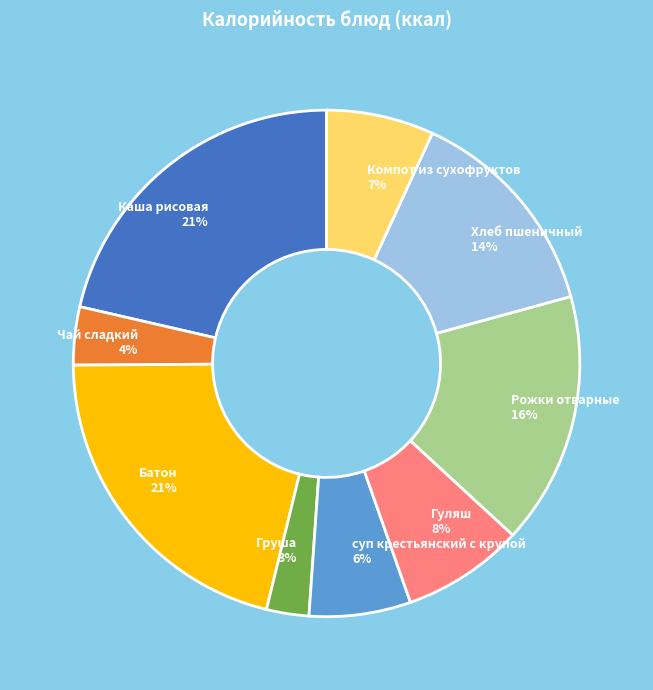

The Компот из сухофруктов slice represents 7% of the pie. True or false?

True